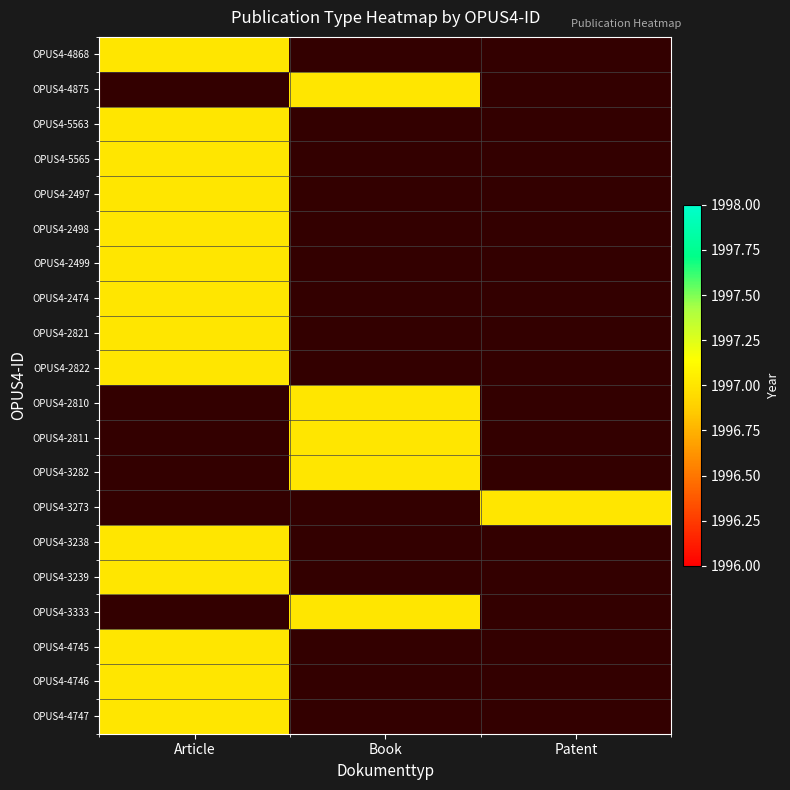

Reading left to right, list all the values displayed in this chart.

OPUS4-4868: 1997	0	0
OPUS4-4875: 0	1997	0
OPUS4-5563: 1997	0	0
OPUS4-5565: 1997	0	0
OPUS4-2497: 1997	0	0
OPUS4-2498: 1997	0	0
OPUS4-2499: 1997	0	0
OPUS4-2474: 1997	0	0
OPUS4-2821: 1997	0	0
OPUS4-2822: 1997	0	0
OPUS4-2810: 0	1997	0
OPUS4-2811: 0	1997	0
OPUS4-3282: 0	1997	0
OPUS4-3273: 0	0	1997
OPUS4-3238: 1997	0	0
OPUS4-3239: 1997	0	0
OPUS4-3333: 0	1997	0
OPUS4-4745: 1997	0	0
OPUS4-4746: 1997	0	0
OPUS4-4747: 1997	0	0